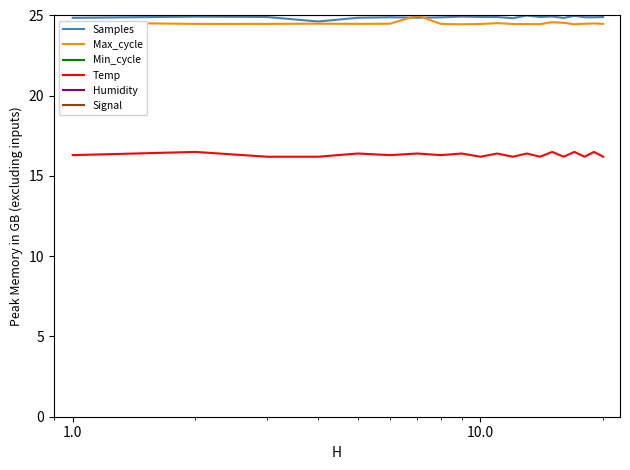

How many data points does each series have?

20